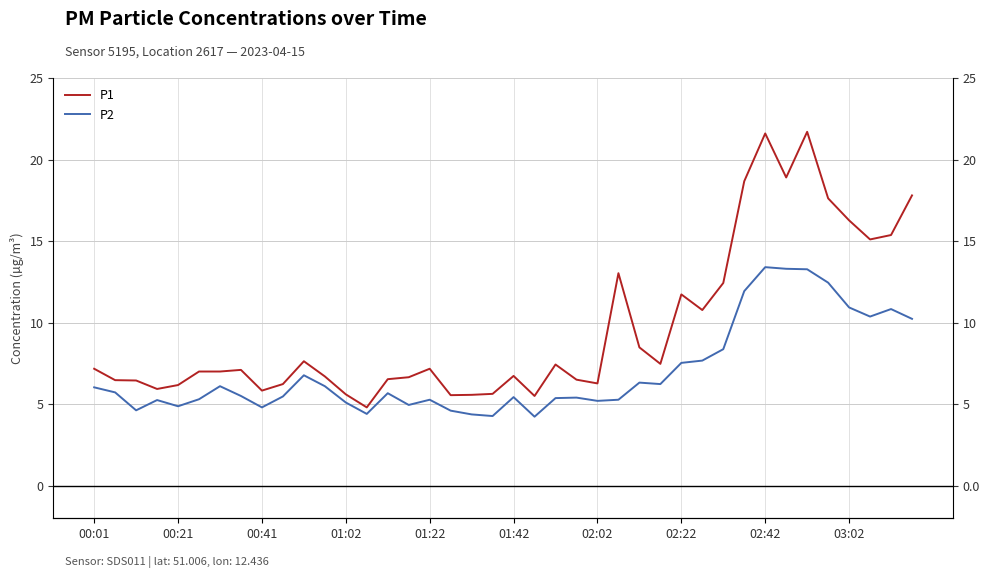

True or false: P2 and P1 intersect in this chart.

False